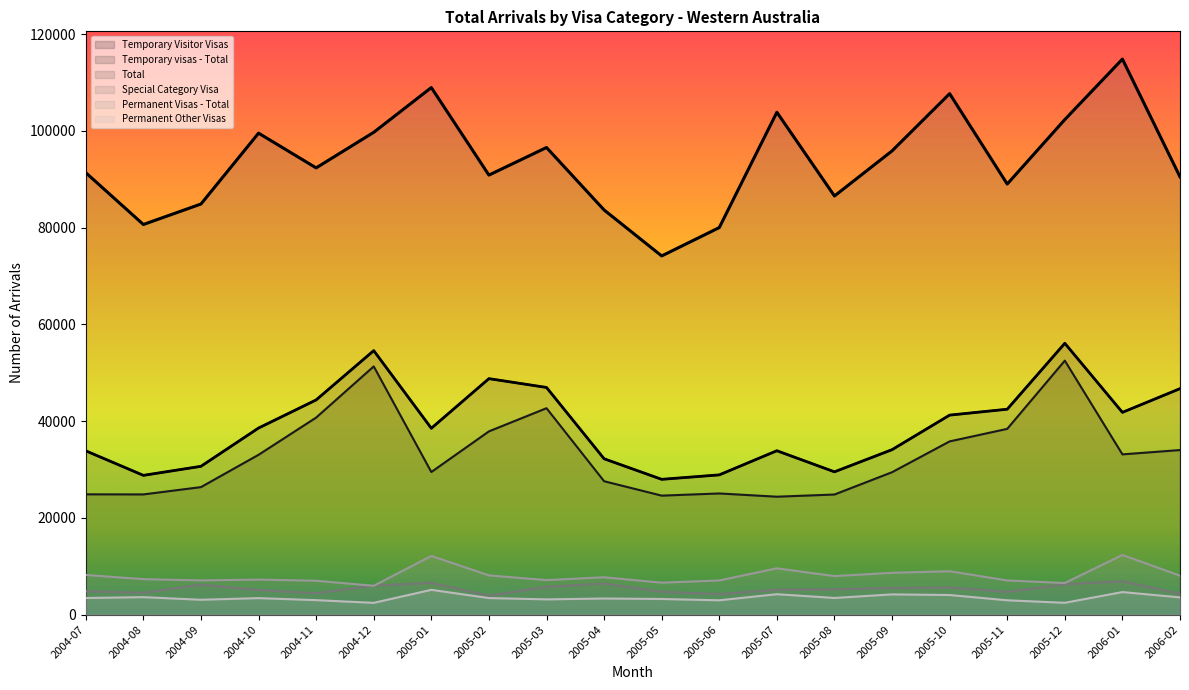

Which series has the largest range (max minus min)?

Total